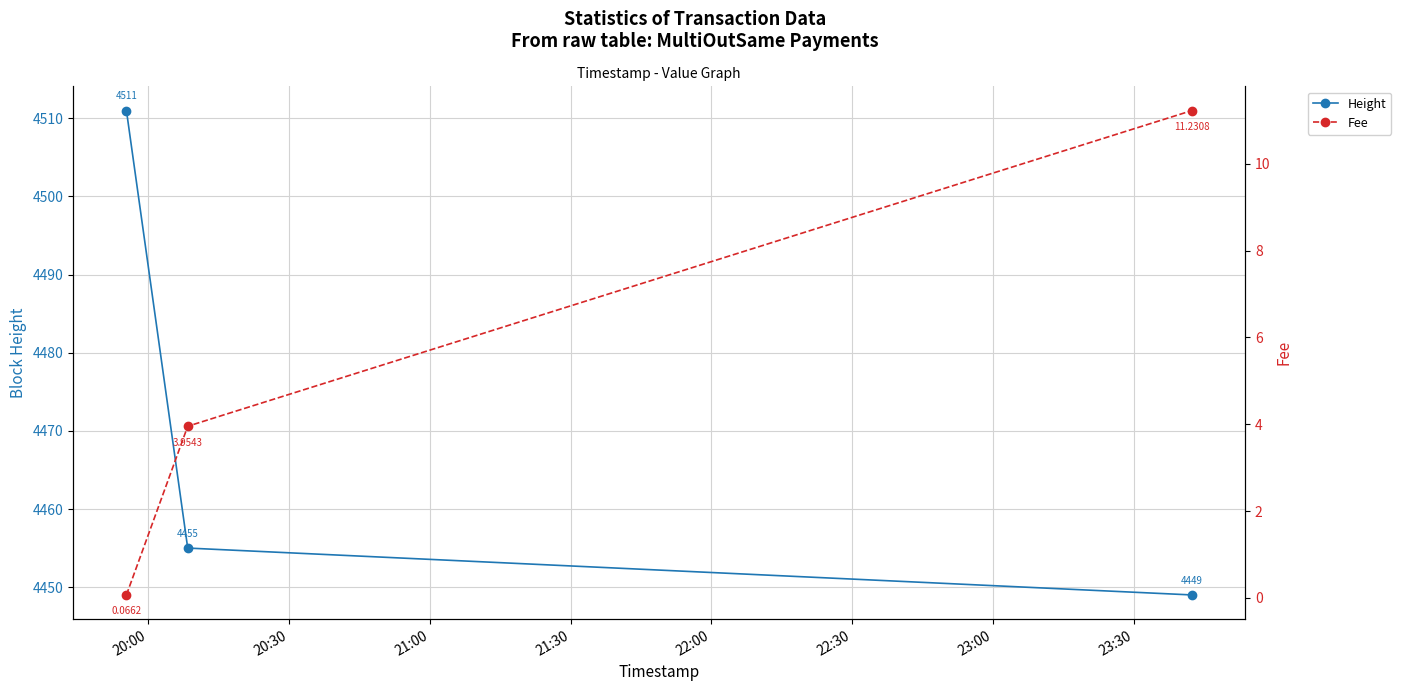

What is the lowest value of the Height series?

4449